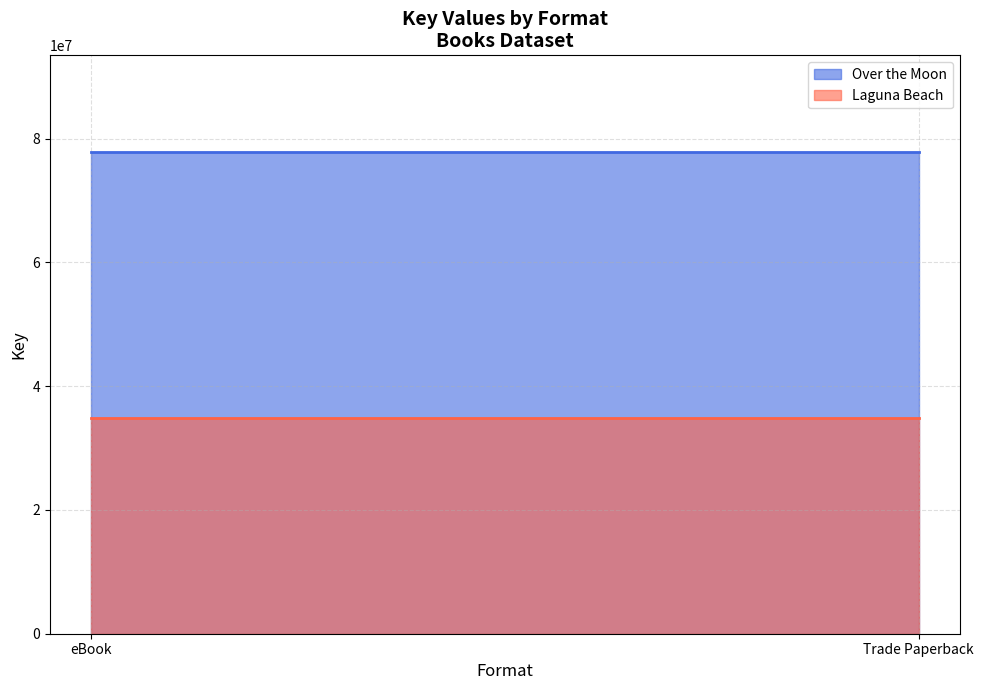

Count the number of categories in the chart.

2